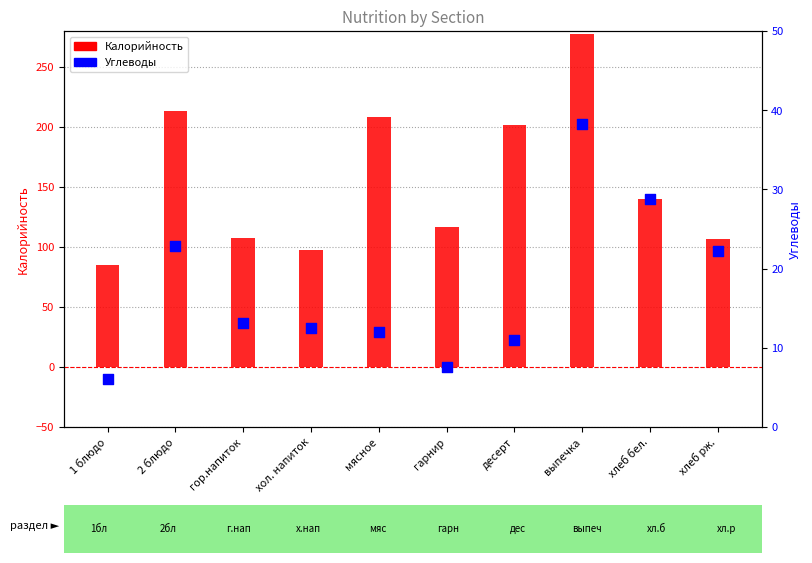

Which series has the largest total across all categories?

Калорийность